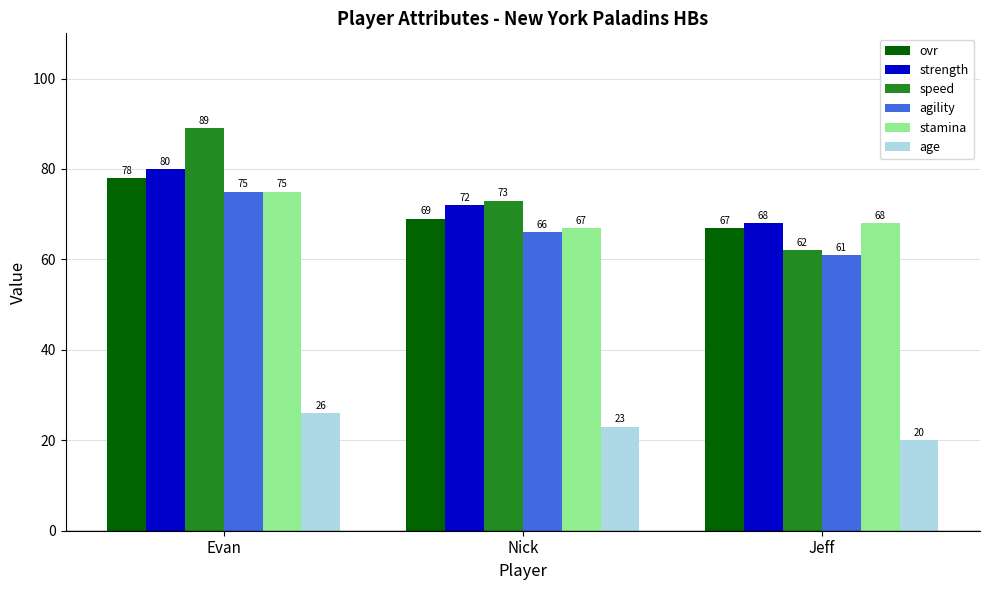

How many categories are shown in the chart?

3